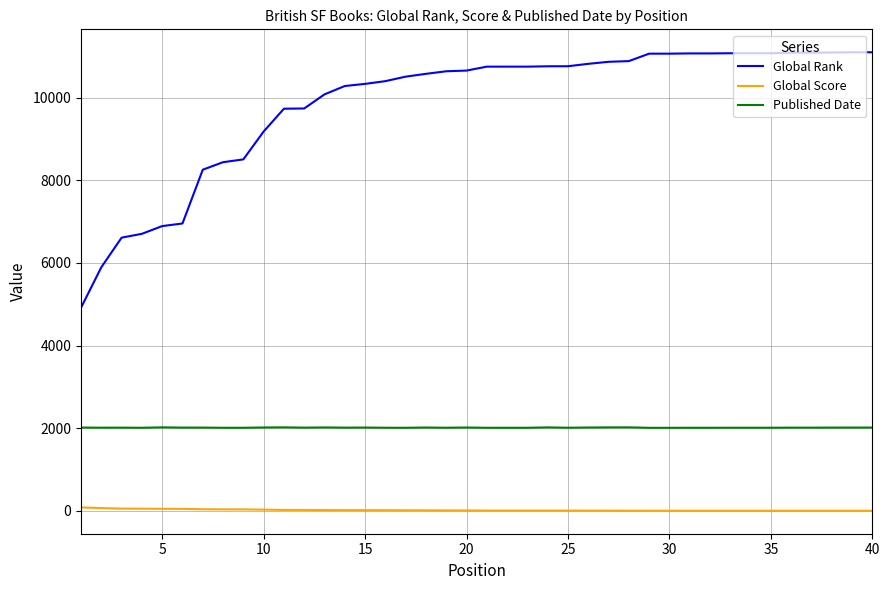

Which series has the largest range (max minus min)?

Global Rank